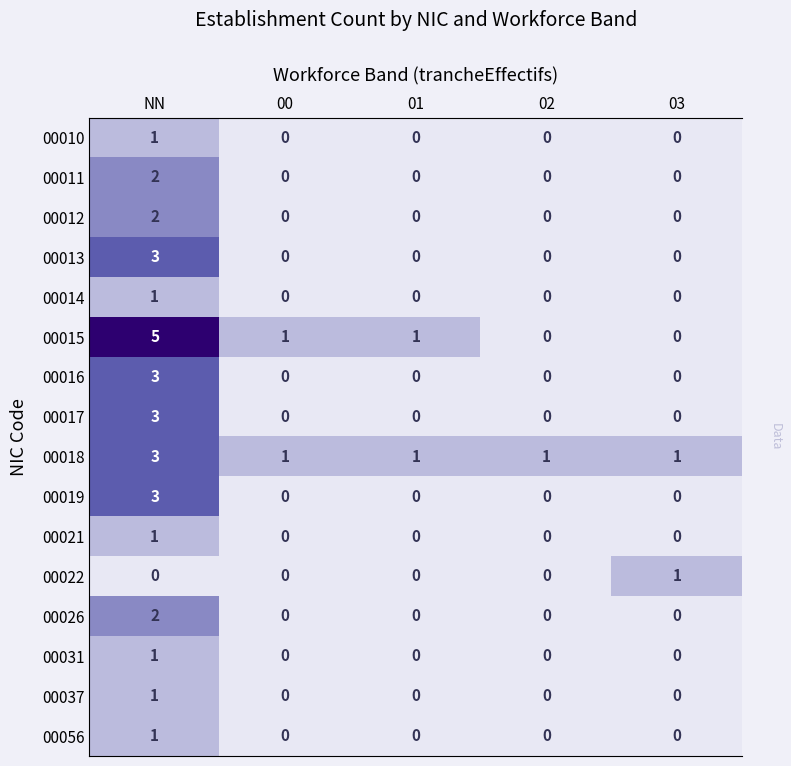

Which has a higher value, 03 or 00?

03